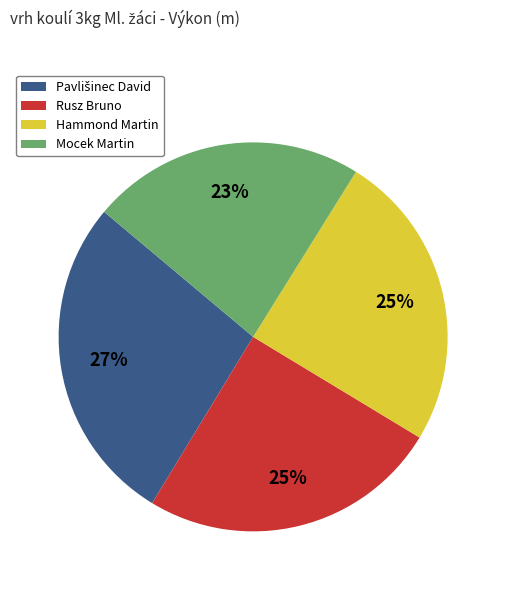

Approximately how many times larger is the value at Rusz Bruno compared to Hammond Martin?

1.0